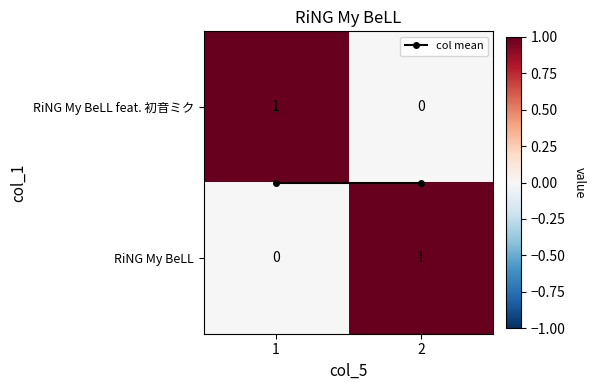

Is the value of RiNG My BeLL feat. 初音ミク at 2 greater than the value of RiNG My BeLL at 2?

No